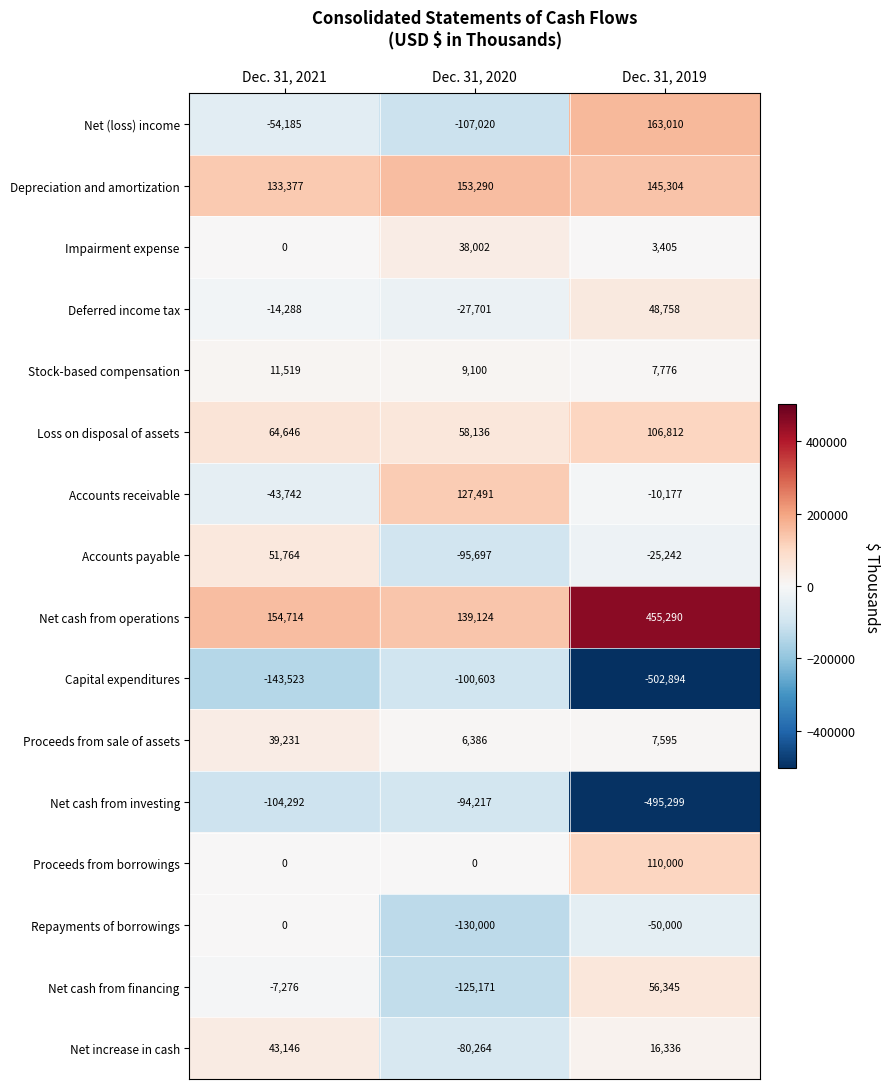

What is the average value of the Deferred income tax series?

2256